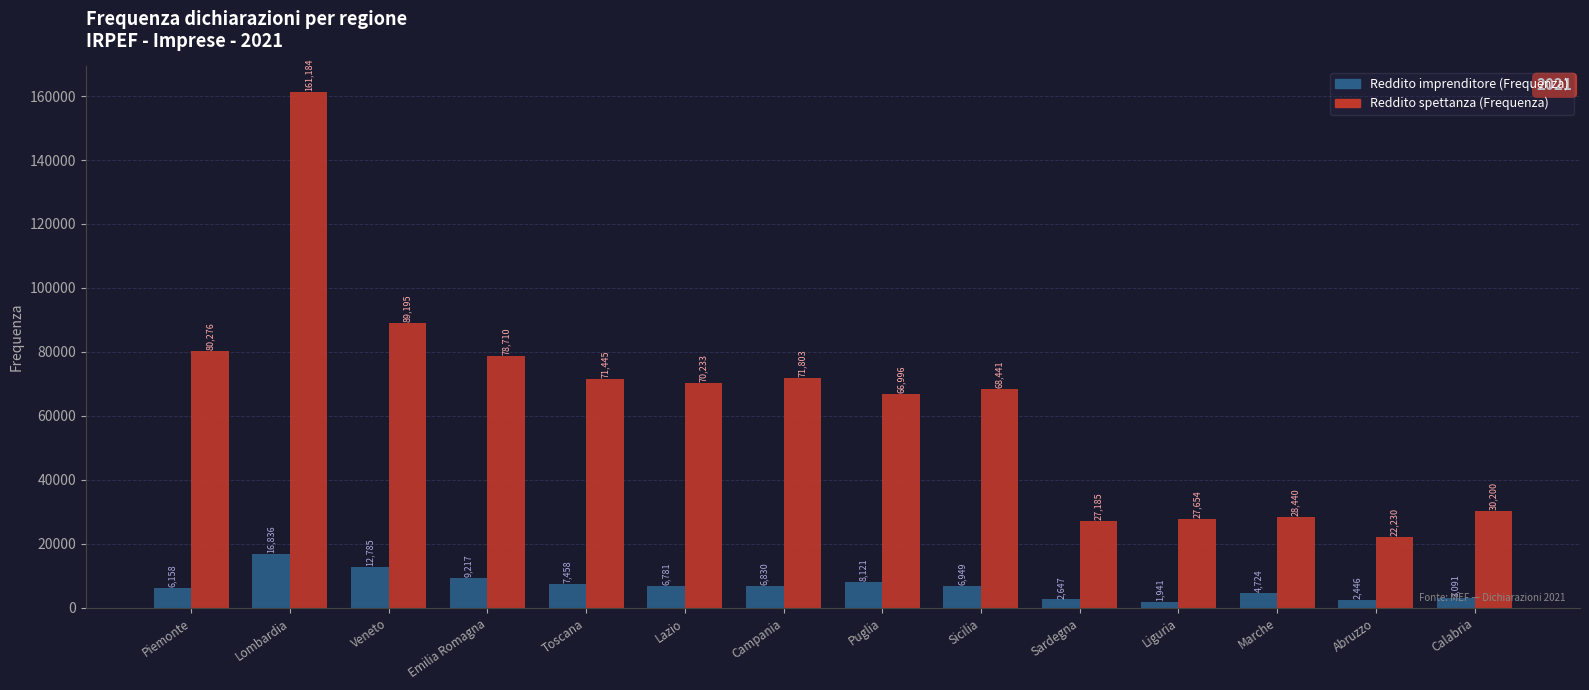

At which category is the sum across all series the highest?

Lombardia